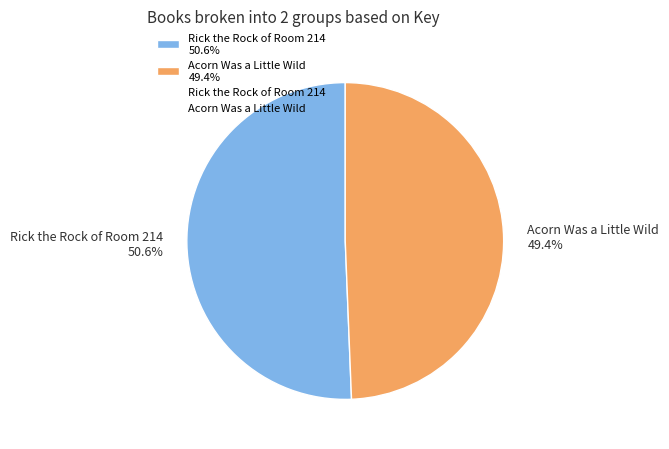

Does Rick the Rock of Room 214 account for over 50% of the chart?

Yes